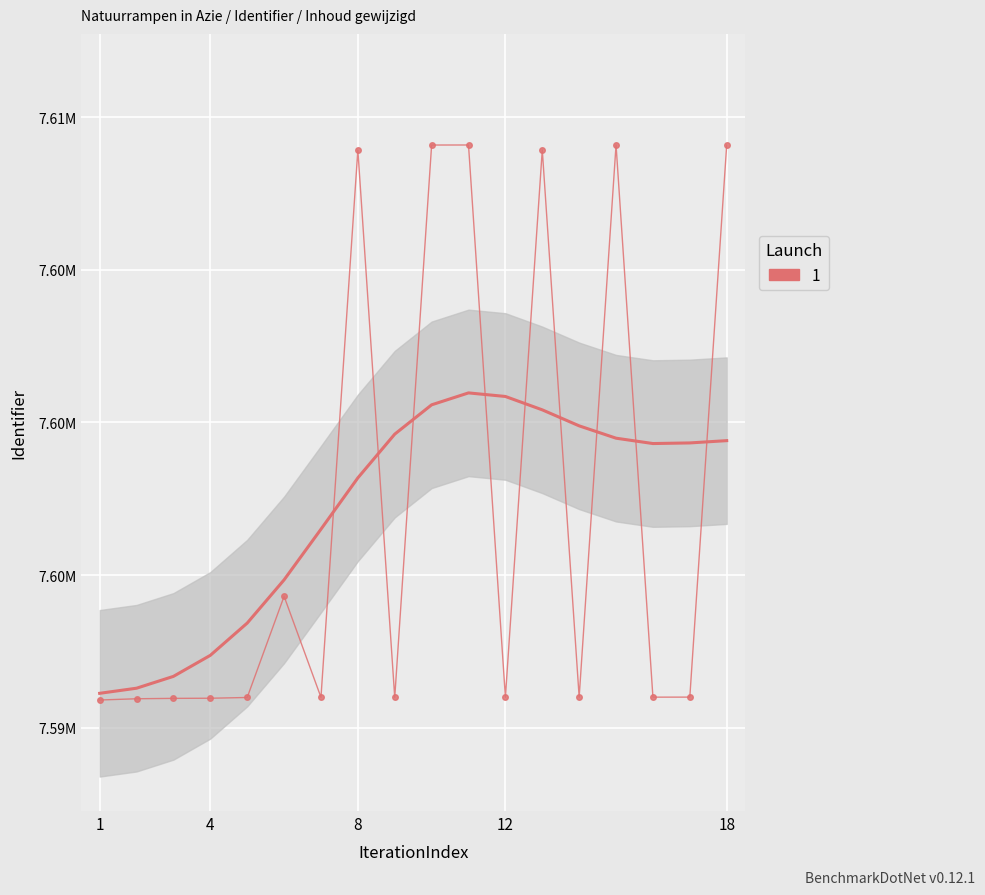

How many points are lower than both their immediate neighbors (excluding endpoints)?

5